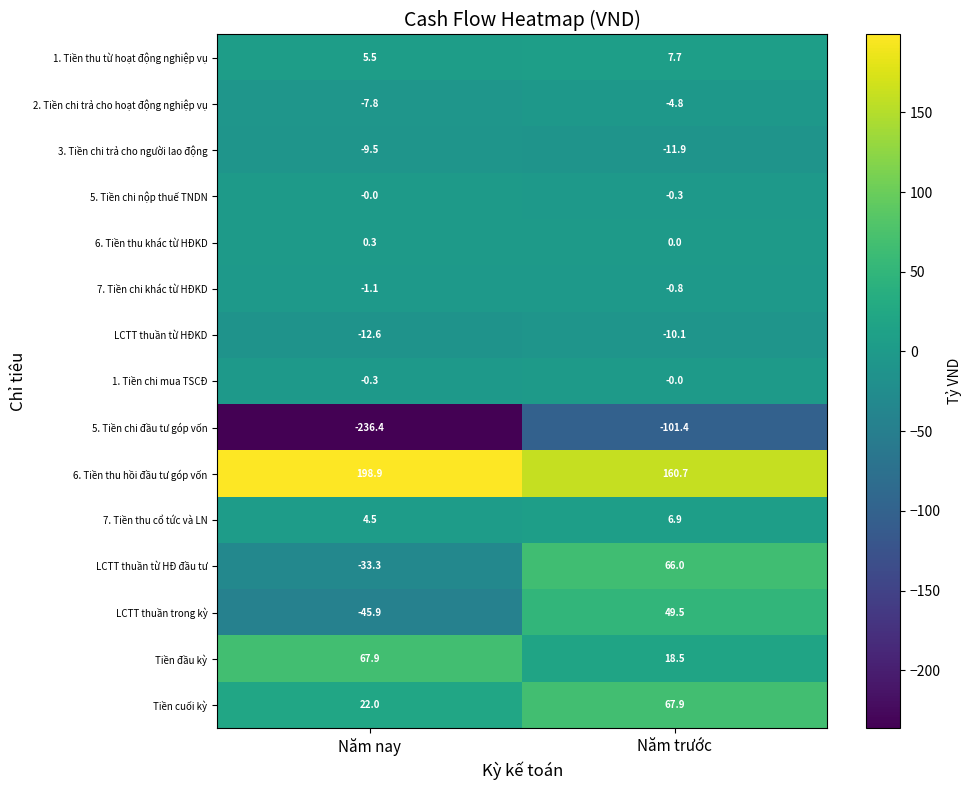

What is the difference between the maximum and minimum values in the LCTT thuần từ HĐKD series?

2.5